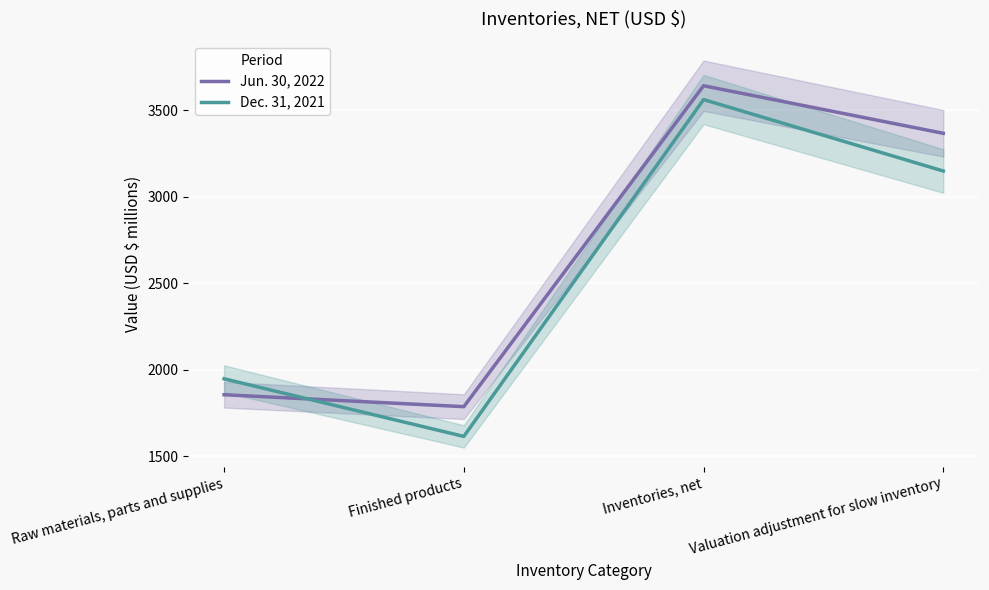

Which series has the largest total across all categories?

Jun. 30, 2022